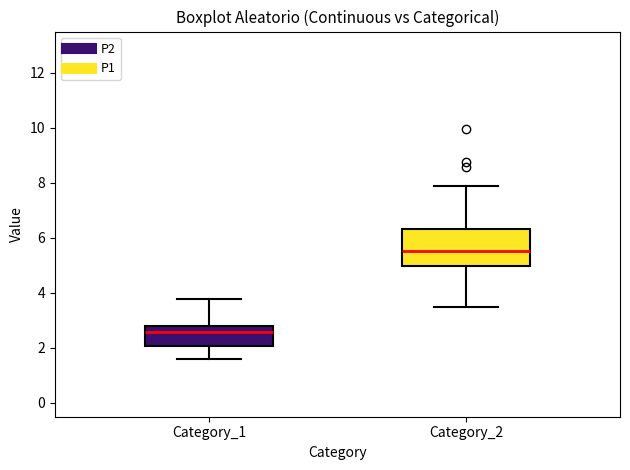

Comparing the boxes themselves (not the whiskers), which one is the tallest?

Category_2